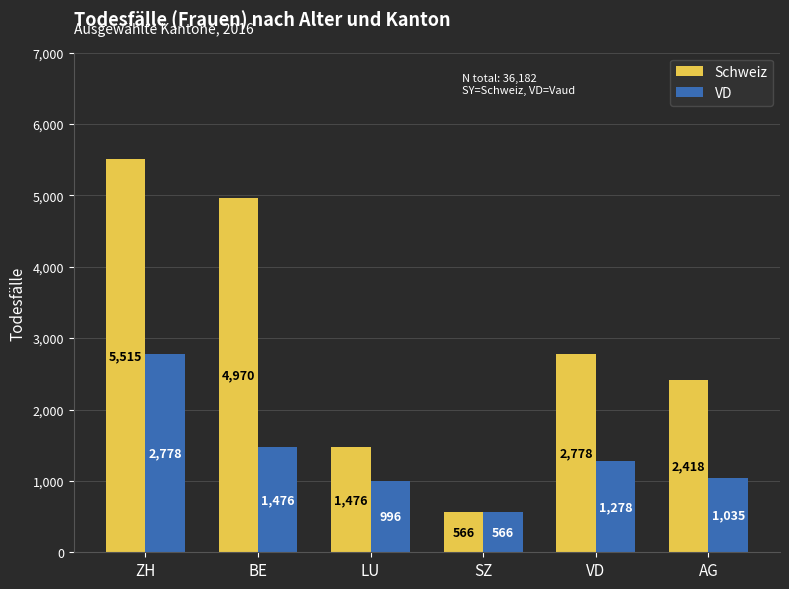

List the labels in order of VD value, smallest first.

SZ, LU, AG, VD, BE, ZH